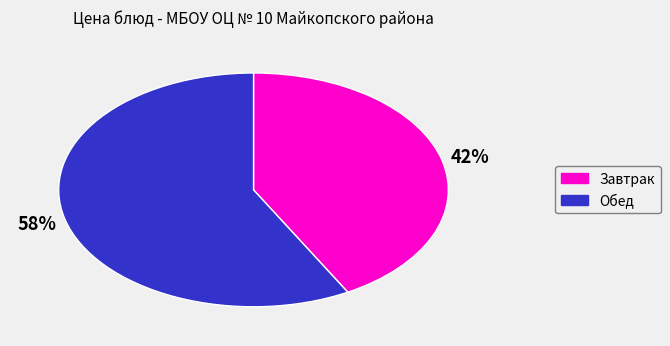

What is the largest slice in the pie chart?

Обед